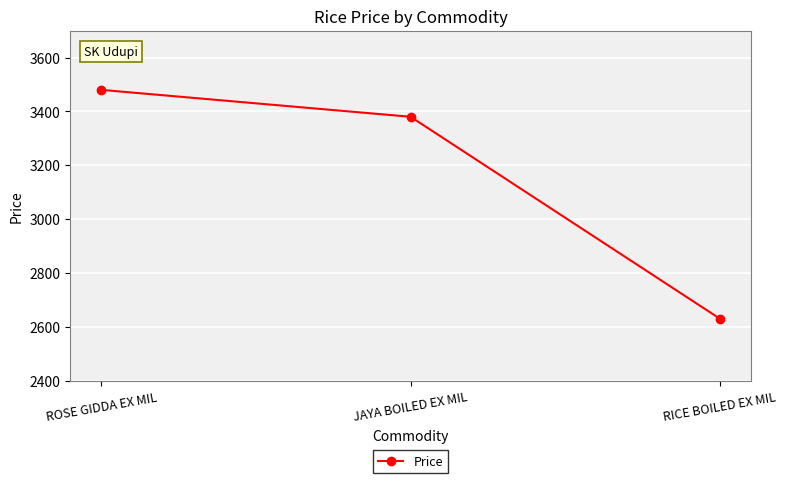

What is the change in value from JAYA BOILED EX MIL to RICE BOILED EX MIL?

-750